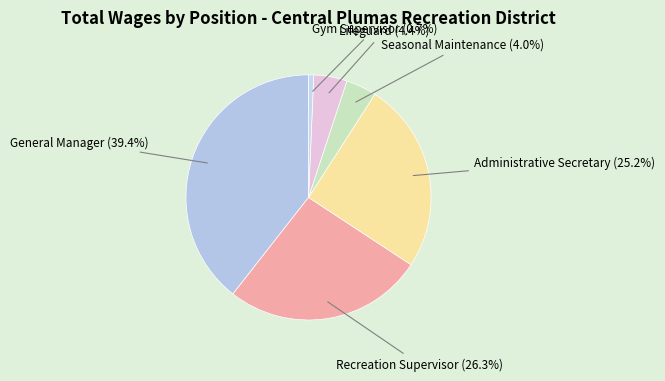

Which slice is the smallest?

Gym Supervisor